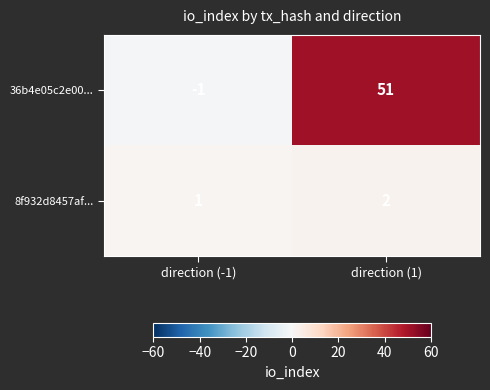

What is the sum of all 36b4e05c2e00... values?

50